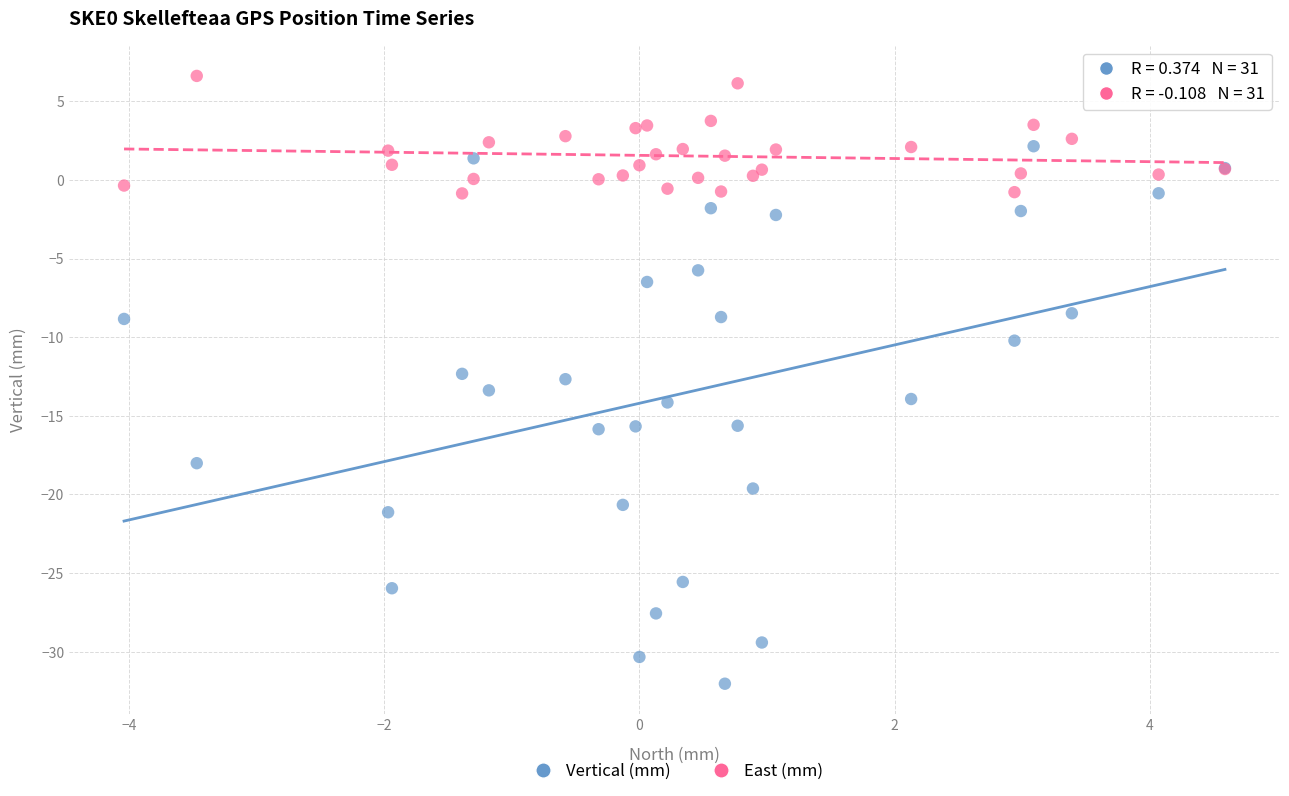

Which series reaches the maximum Y coordinate?

East (mm)